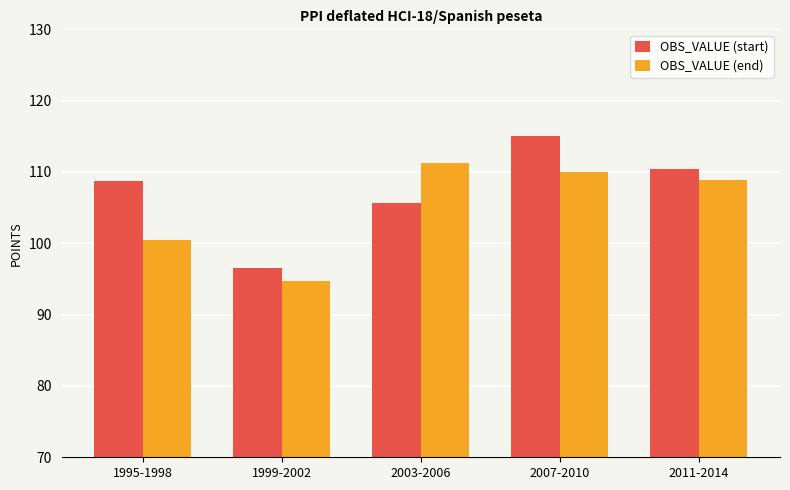

Is it true that OBS_VALUE (end) equals 36.7 at 1995-1998?

False